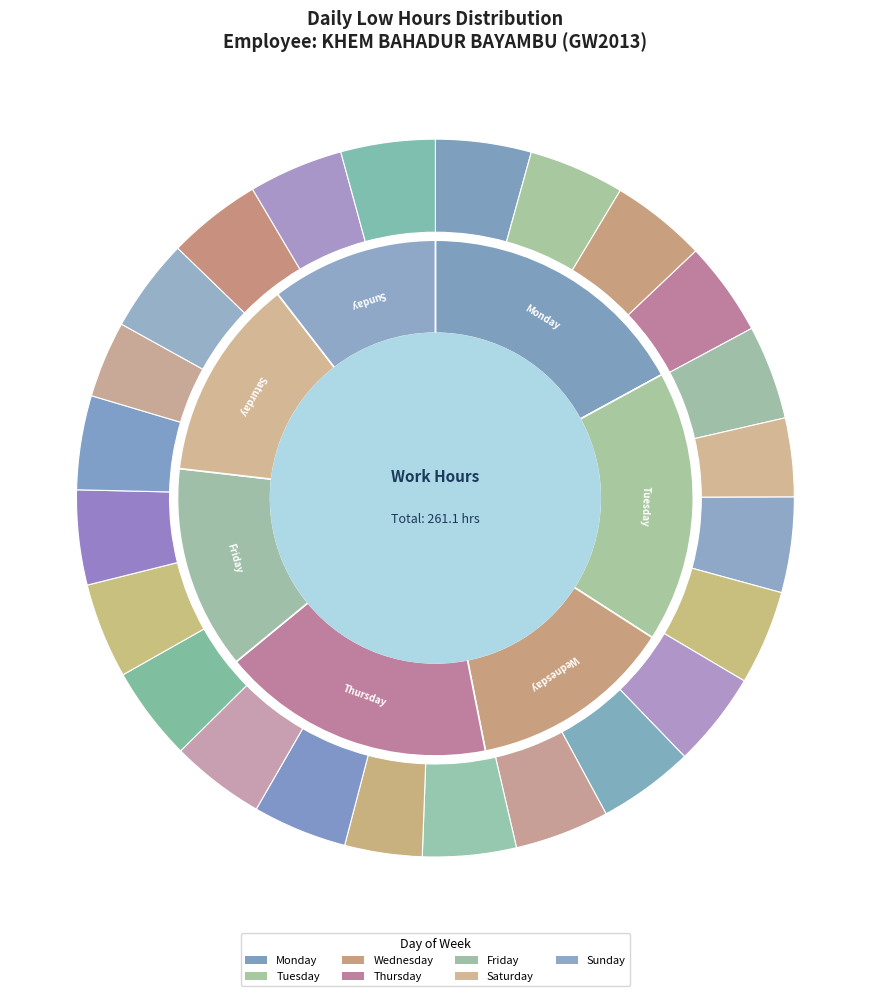

Is it true that 12-Sun is 1% of the pie?

False